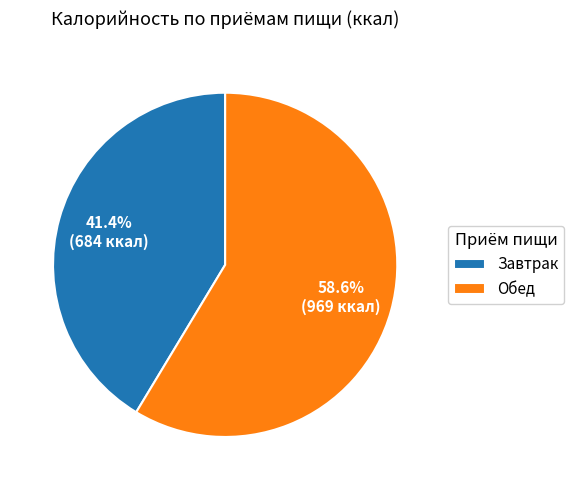

Which has a higher value, Обед or Завтрак?

Обед